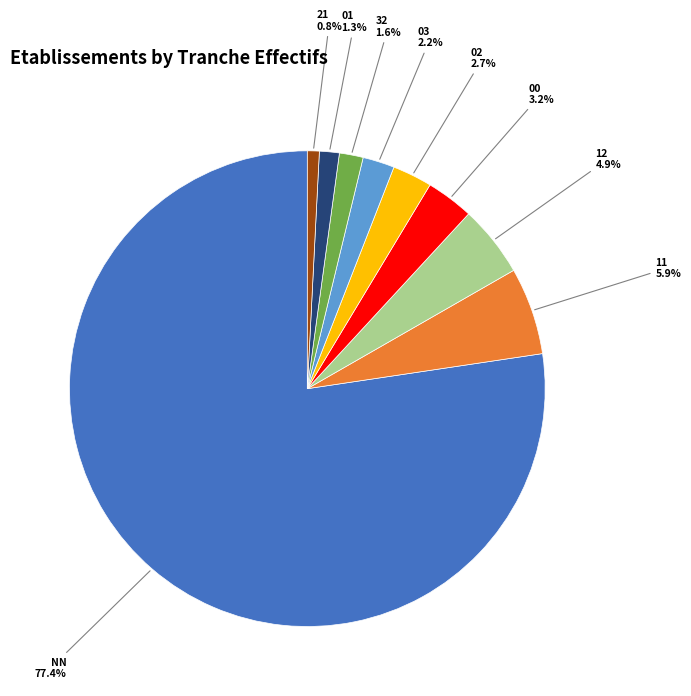

Does any single category account for the majority?

Yes